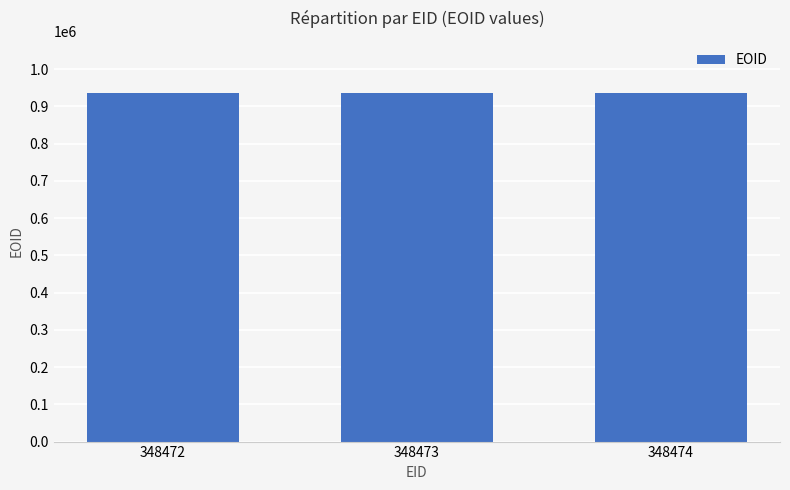

True or false: the data shows 935887 at 348474.

True